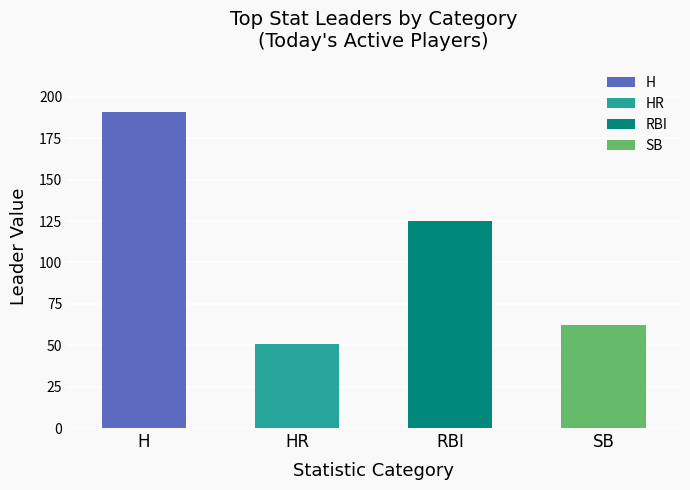

Is the value of RBI at Marcell Ozuna greater than the value of SB at Francisco Lindor?

Yes